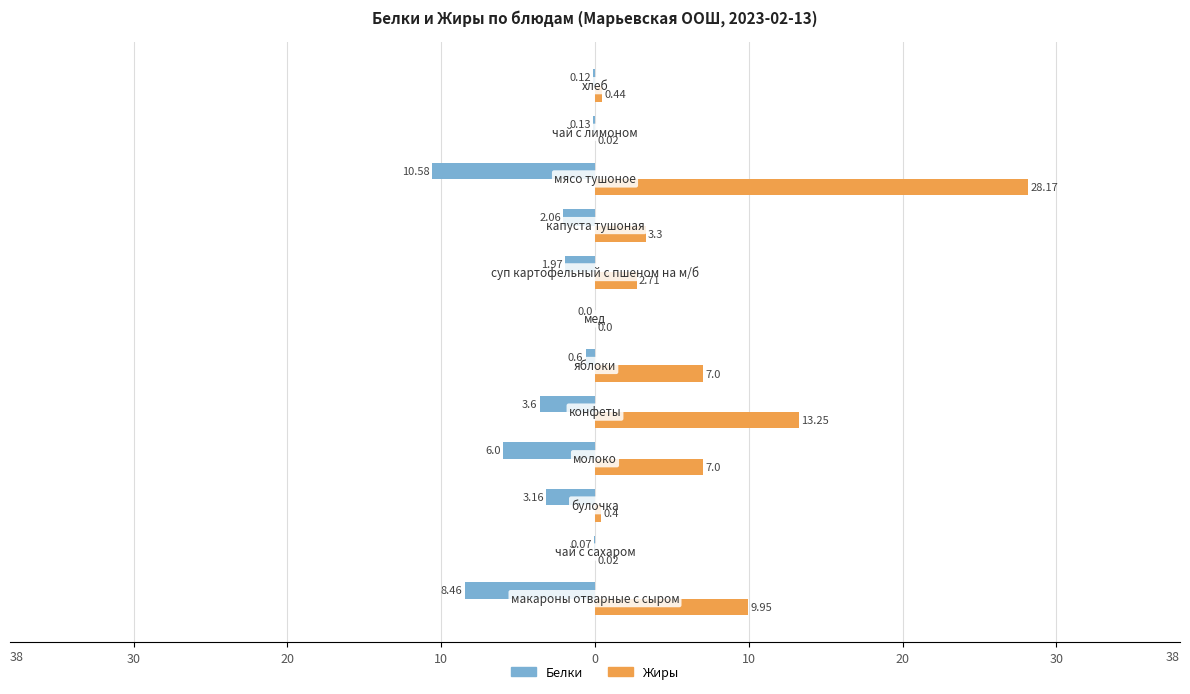

What are all the series names shown in the legend?

Белки, Жиры